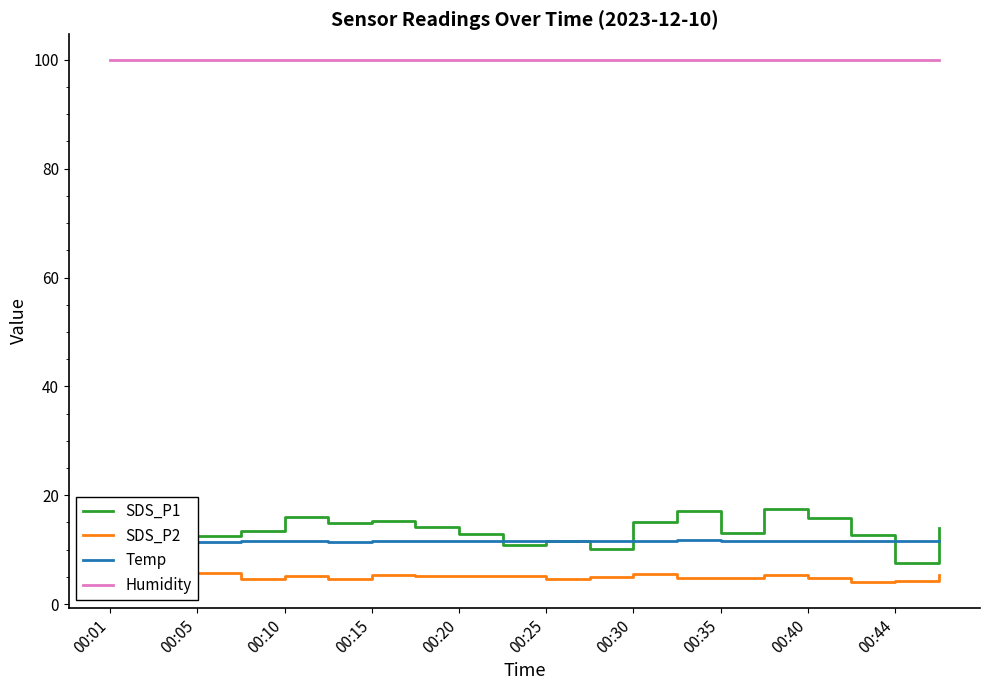

List the series in order of their peak value, lowest first.

SDS_P2, Temp, SDS_P1, Humidity